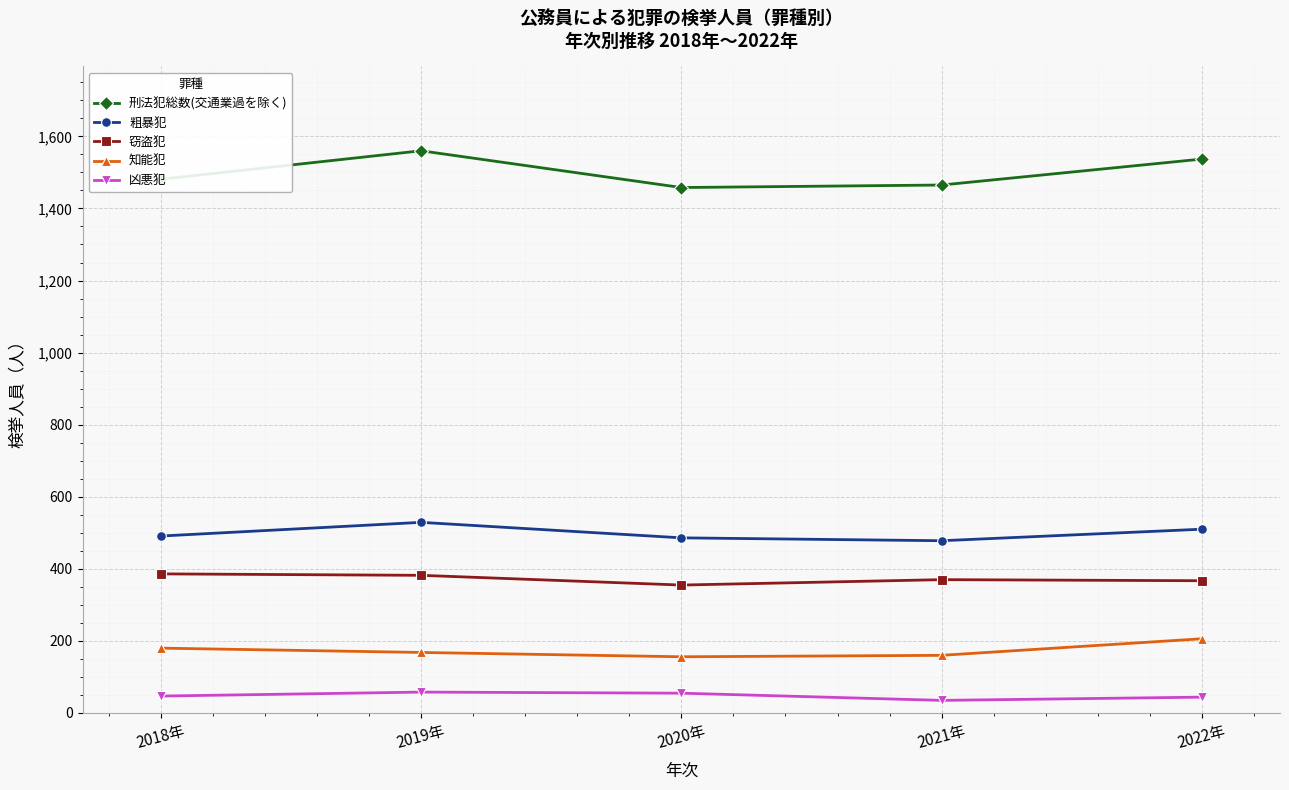

Where does the 知能犯 series first go above 168?

2018年